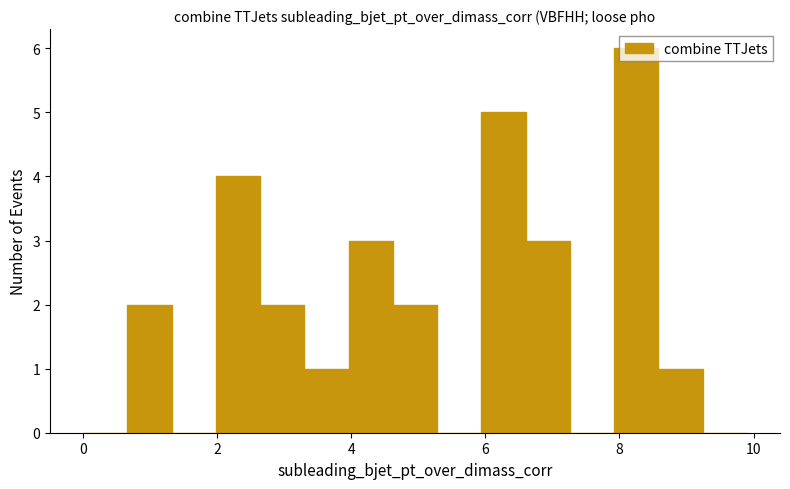

Read against the x-axis, roughly where is the centre of the tallest bar?

8.2